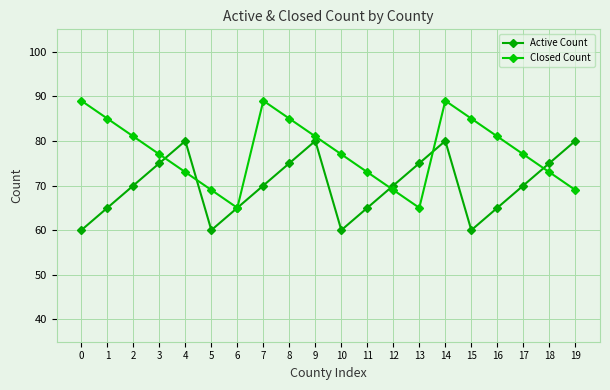

How many lines are shown in the chart?

2